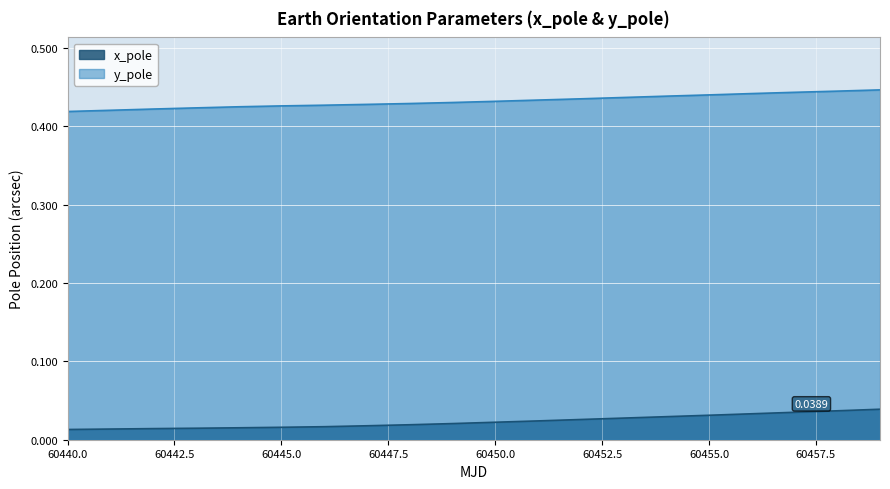

How many lines are shown in the chart?

2